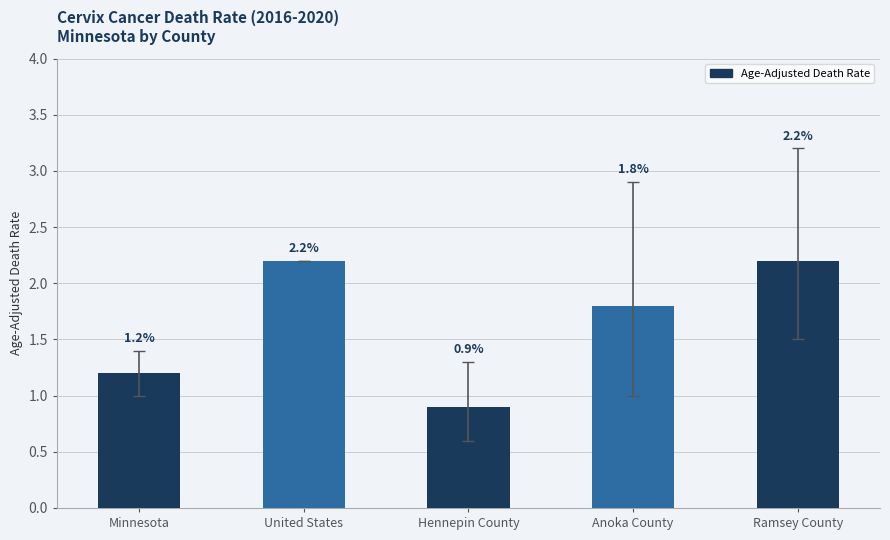

What is the value of the 3rd bar from the left?

0.9